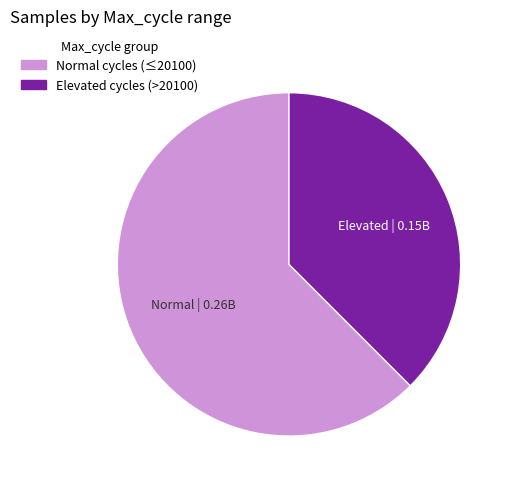

How many segments does this pie chart have?

2